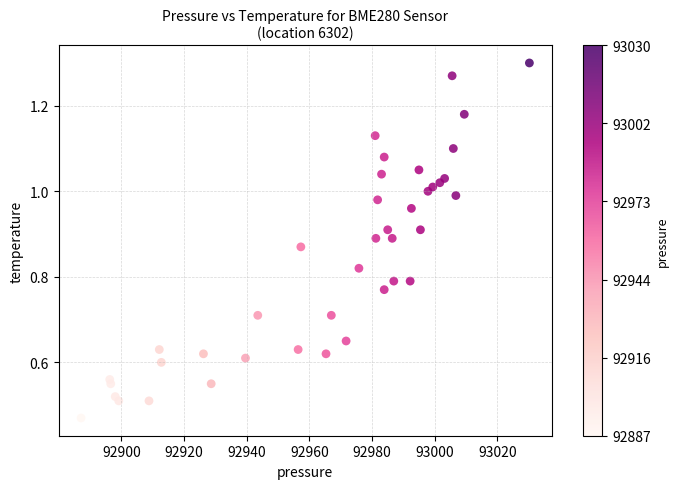

What is the range of X values (max minus min)?

143.1